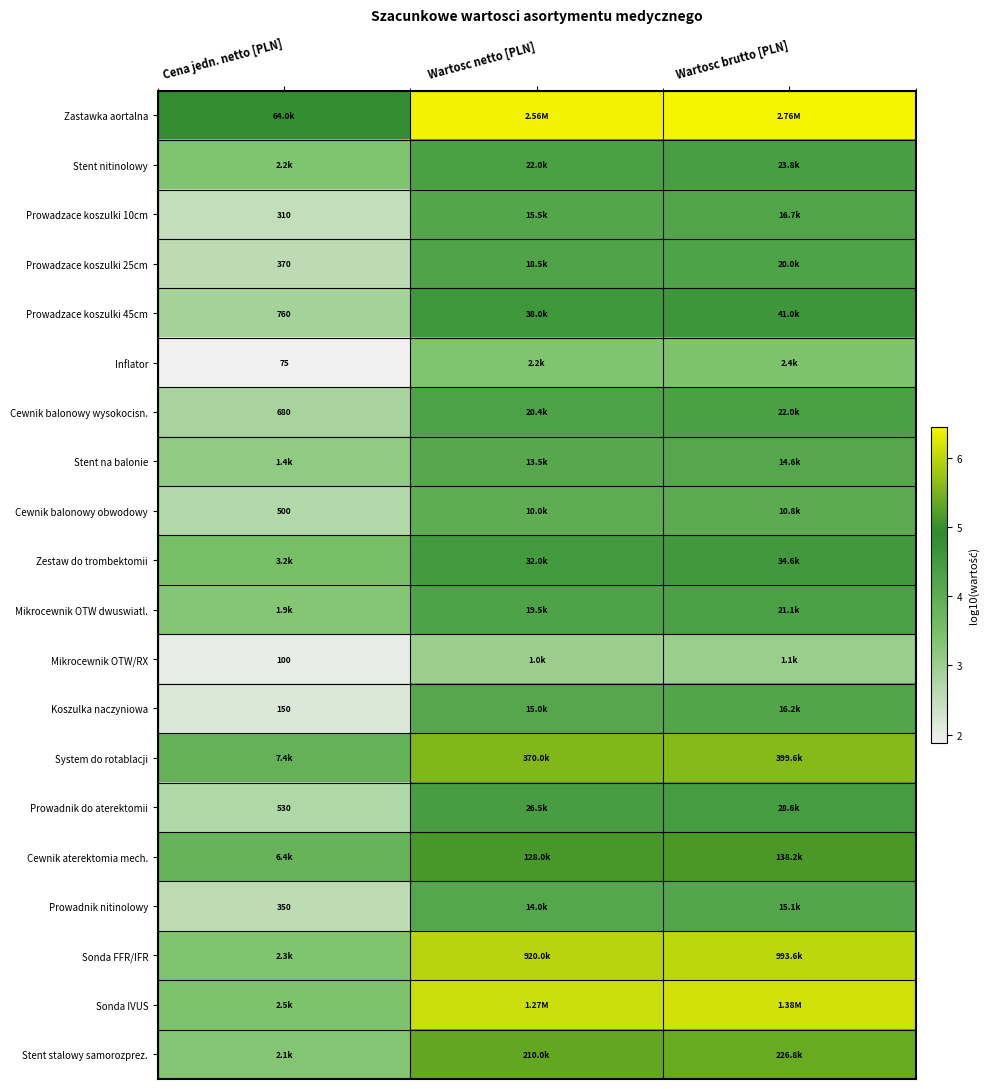

At how many categories does at least one series exceed 3?

3